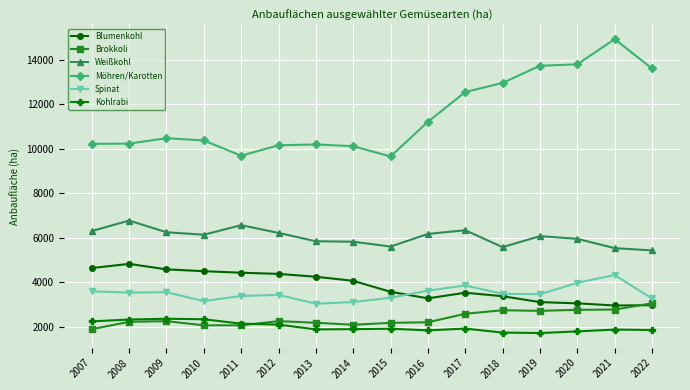

What are all the series names shown in the legend?

Blumenkohl, Brokkoli, Weißkohl, Möhren/Karotten, Spinat, Kohlrabi